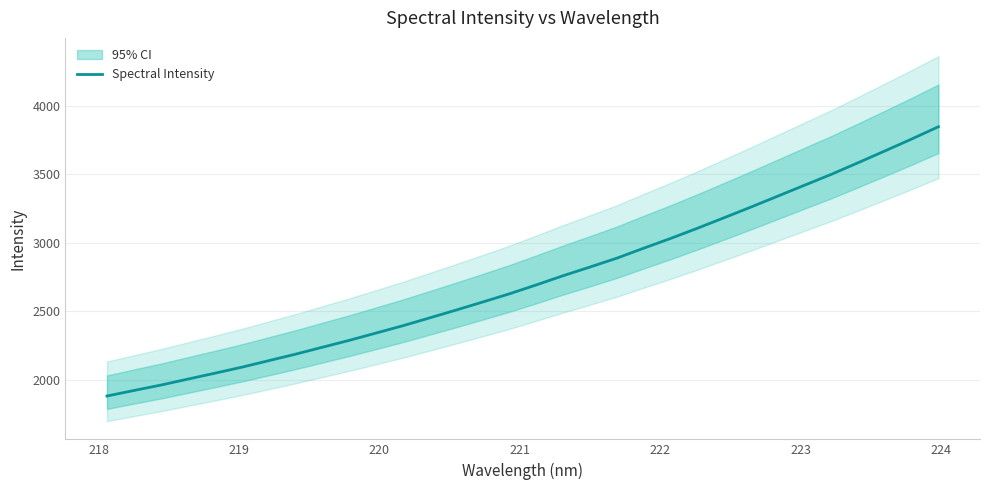

True or false: there are more than 2 points higher than both neighbors.

False